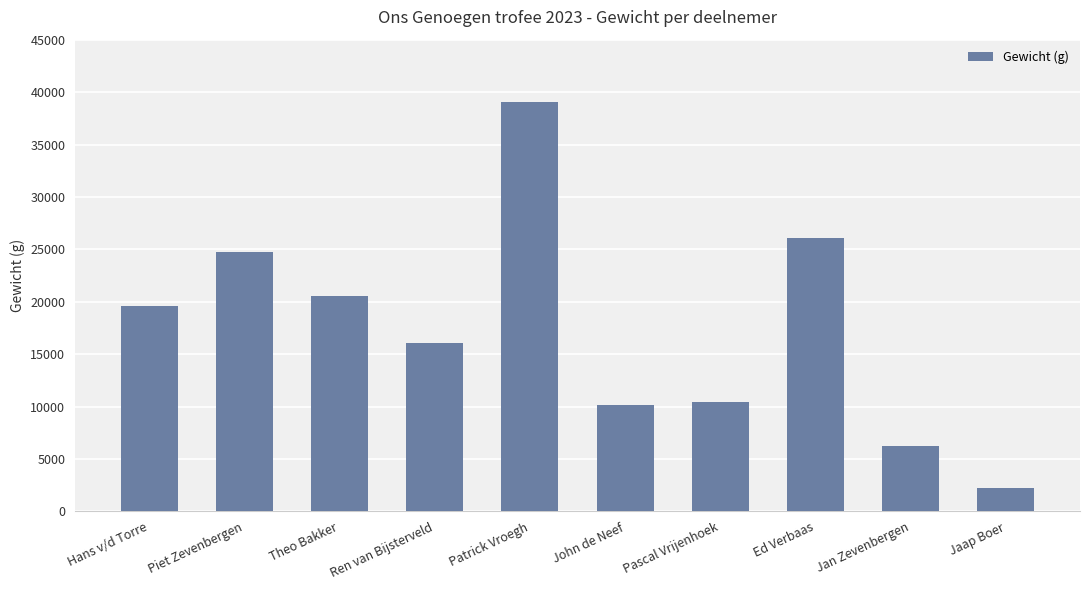

What is the sum of the values at Ed Verbaas and Hans v/d Torre?

45700